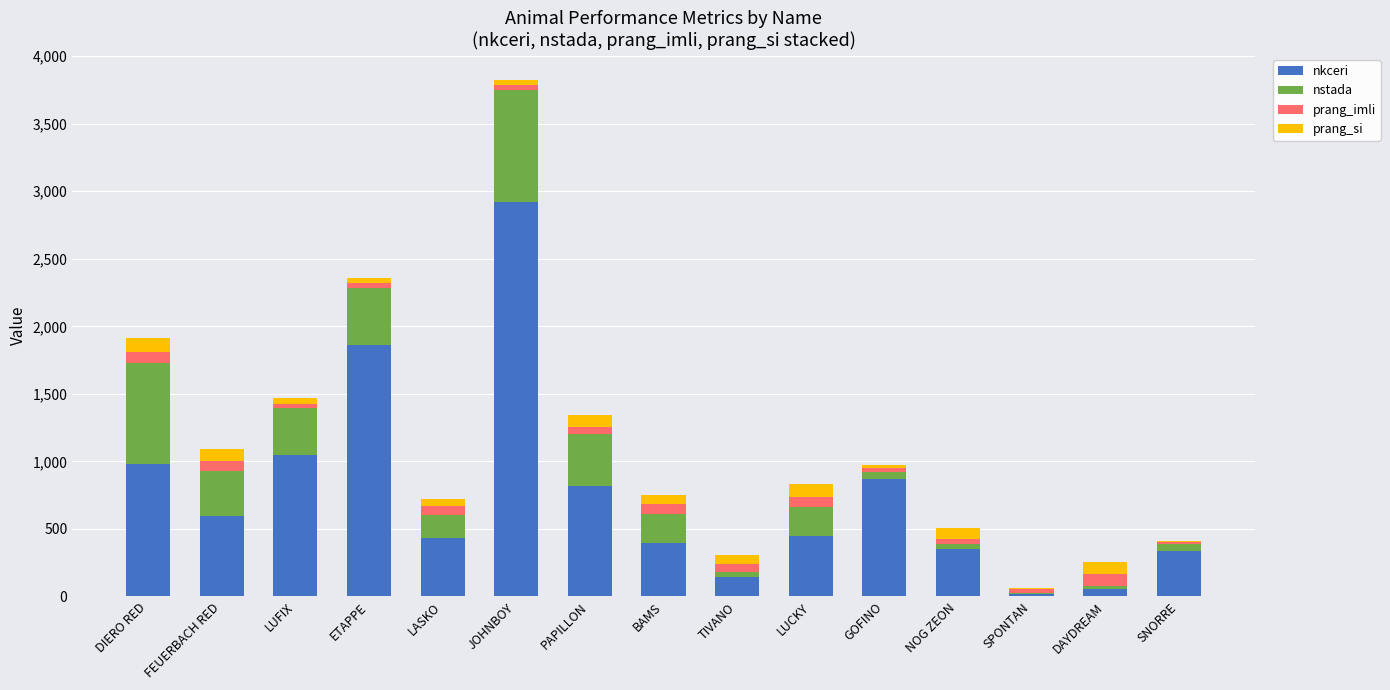

At which label does nkceri reach its peak?

JOHNBOY